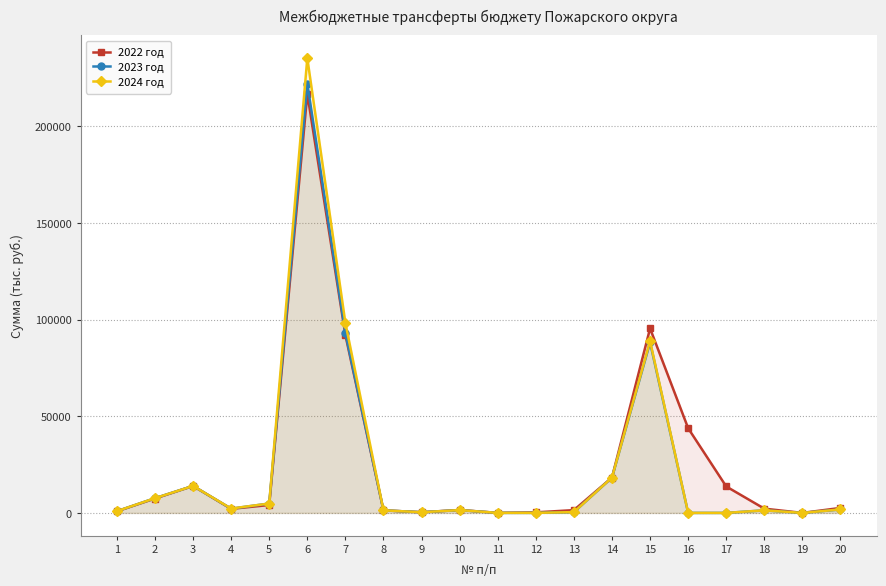

What is the value of the 2024 год point at the 18th from the left?

1330.0